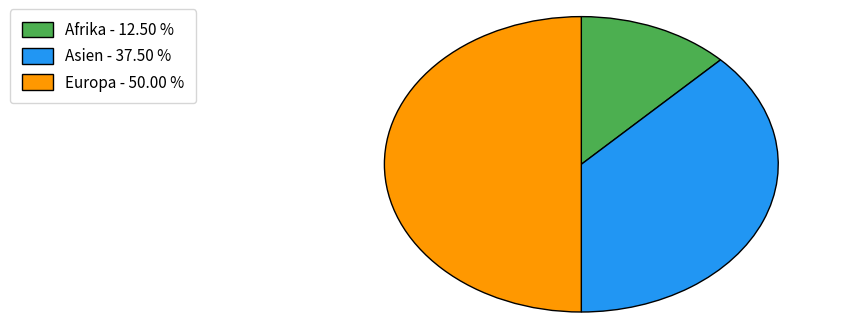

Is the sum of Europa and Afrika greater than half?

Yes